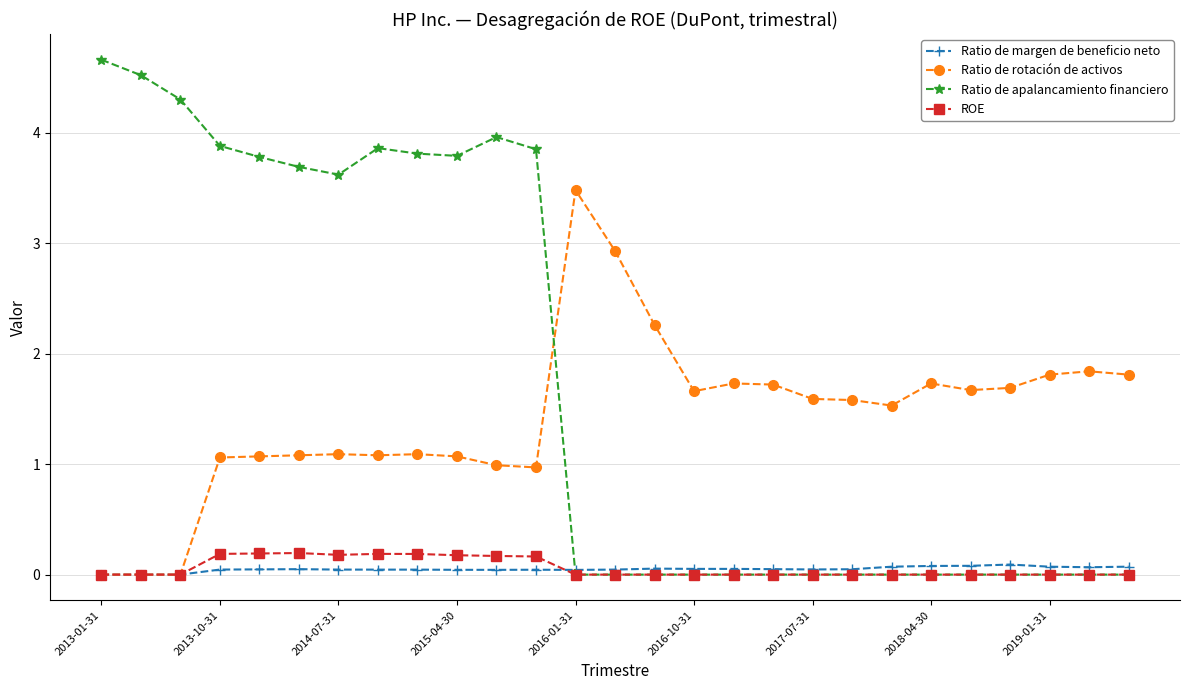

At how many categories does at least one series exceed 2?

15